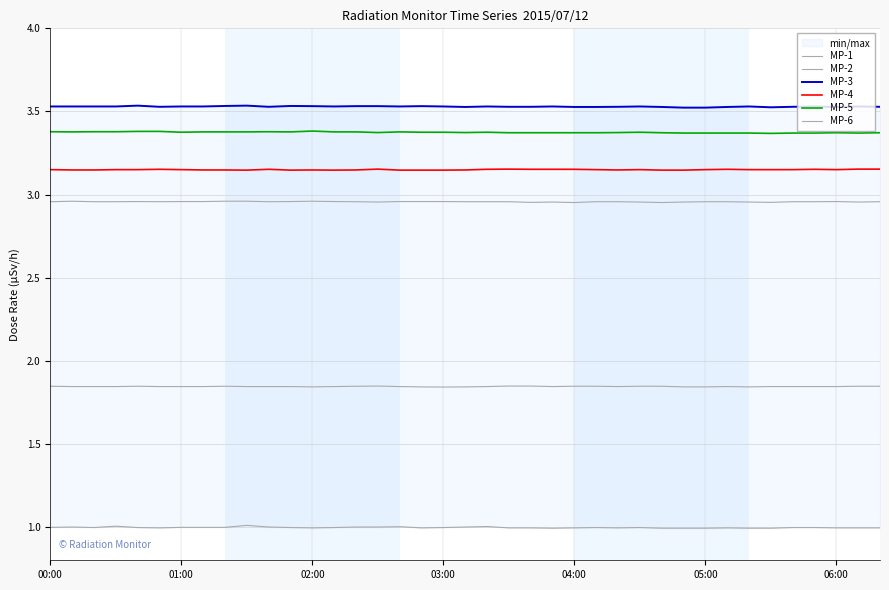

True or false: MP-5 and MP-4 intersect in this chart.

False